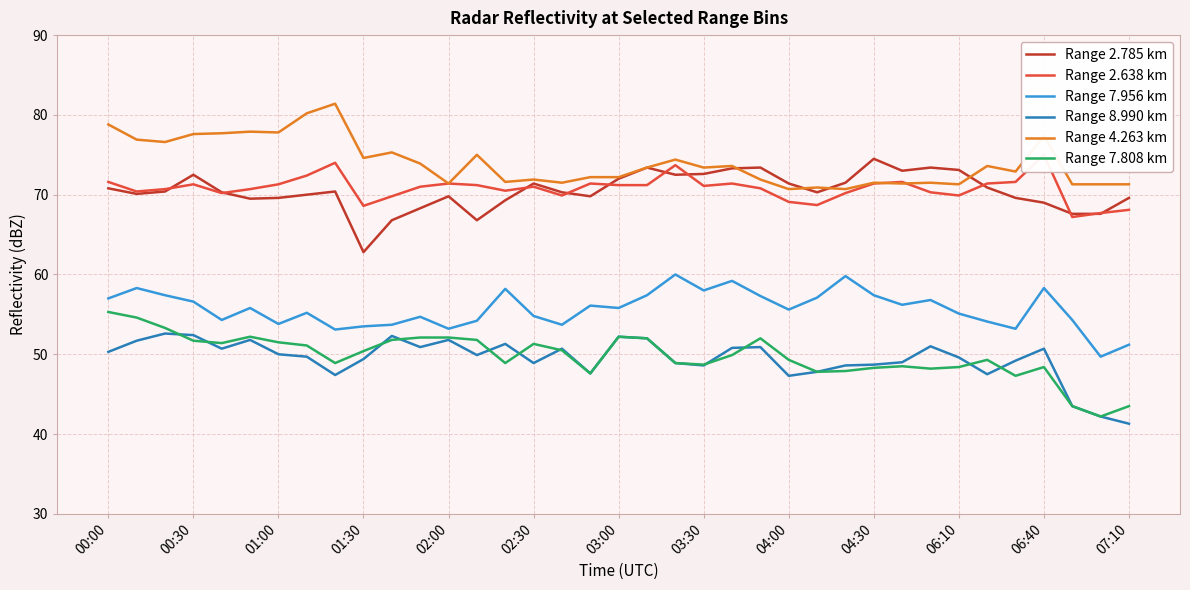

What are all the series names shown in the legend?

Range 2.785 km, Range 2.638 km, Range 7.956 km, Range 8.990 km, Range 4.263 km, Range 7.808 km